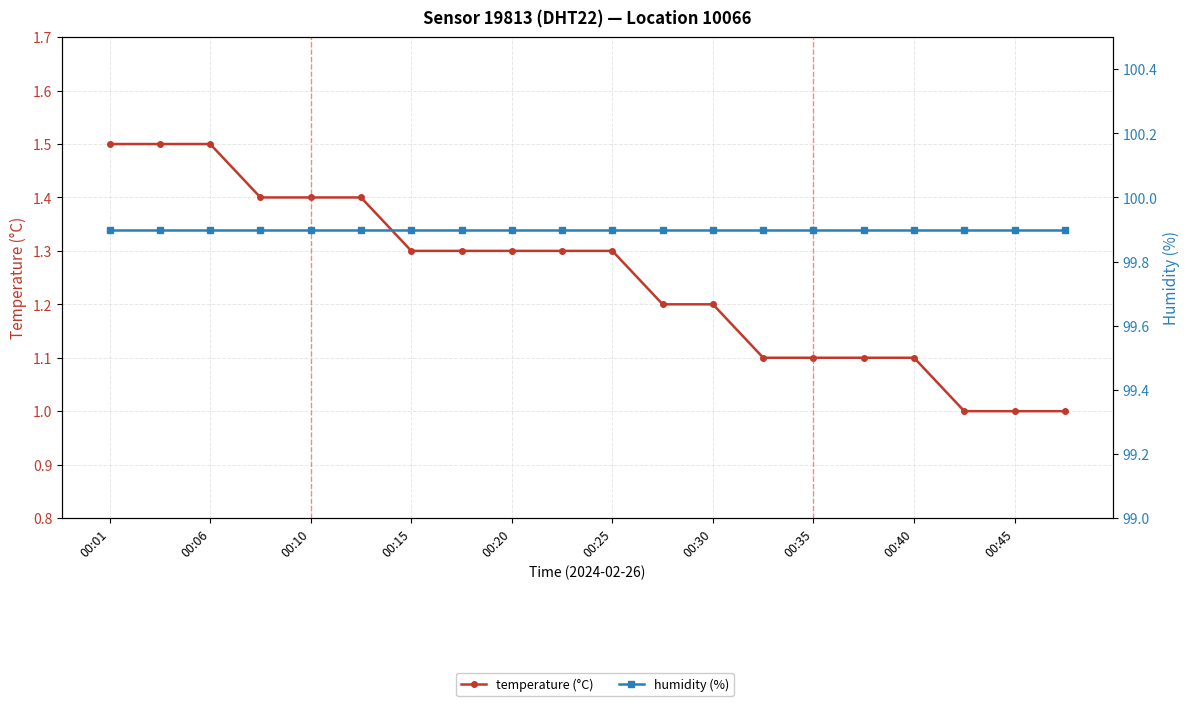

True or false: temperature (°C) has more than 1 interior local peaks.

False